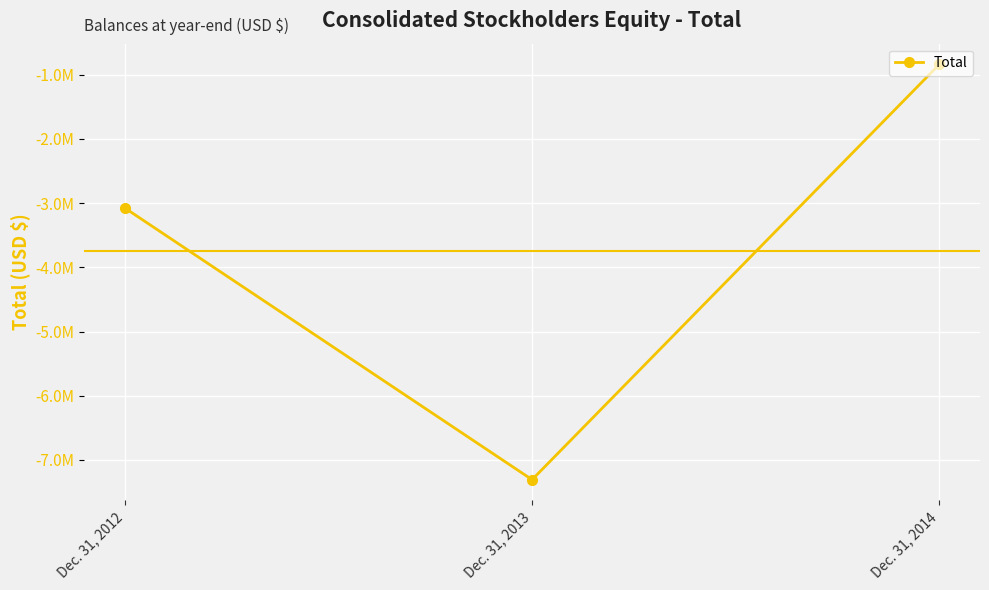

Is it true that the value at Dec. 31, 2013 is -9966408?

False